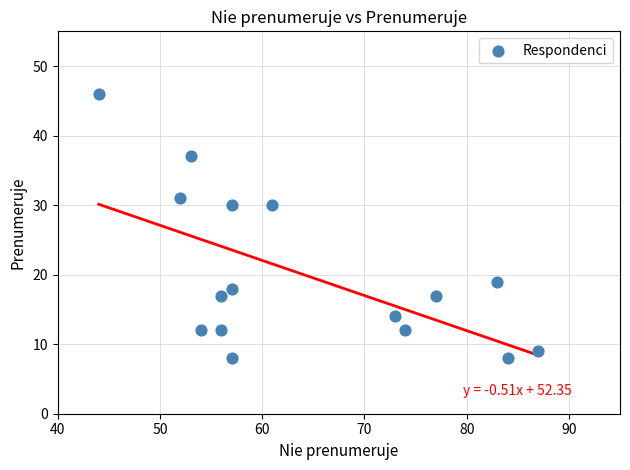

What is the range of X values (max minus min)?

43